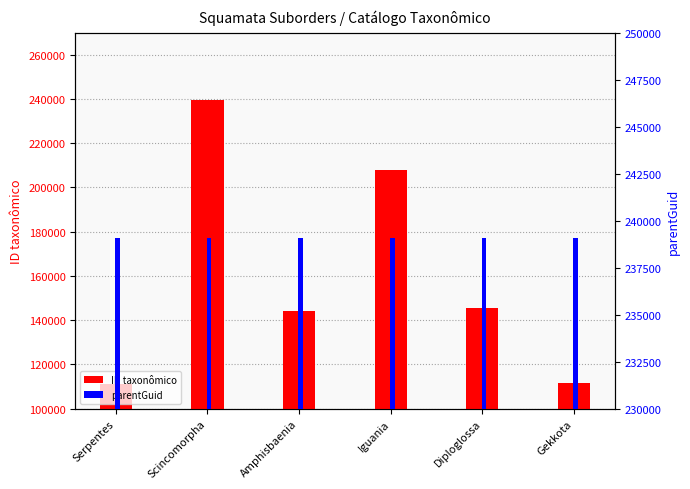

At how many categories does at least one series exceed 159901?

6